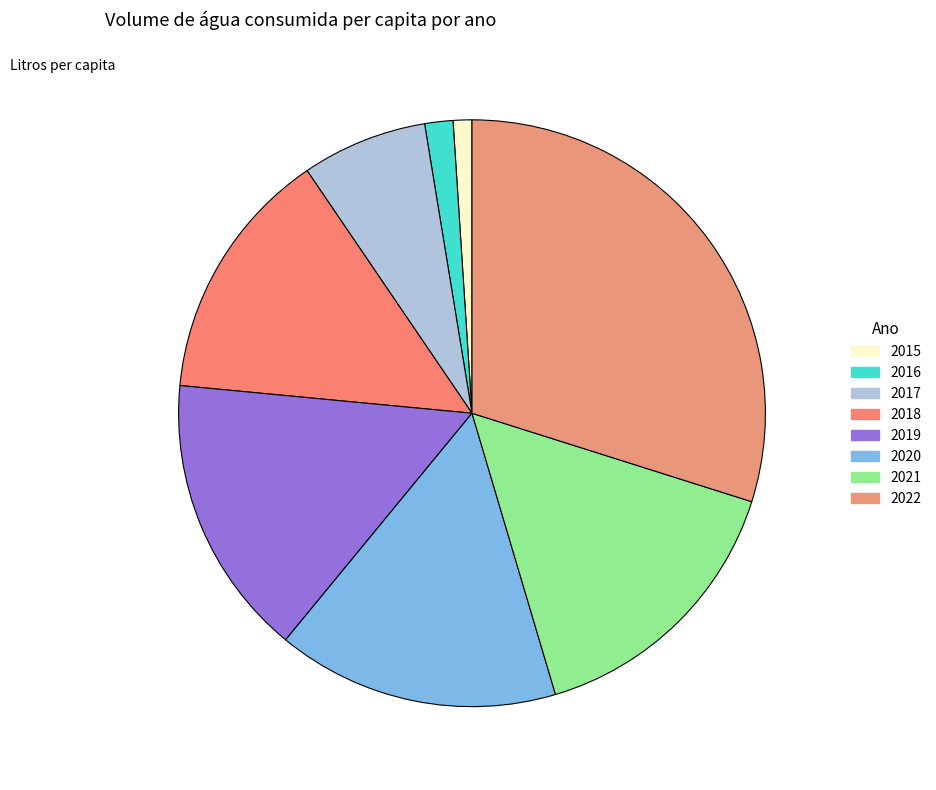

Is it true that 2022 is 18% of the pie?

False